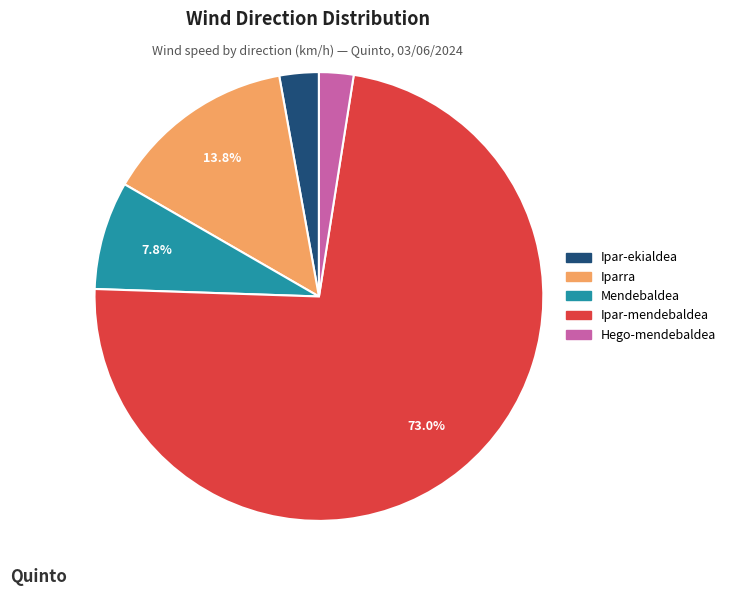

Approximately how many times larger is the value at Mendebaldea compared to Iparra?

0.6